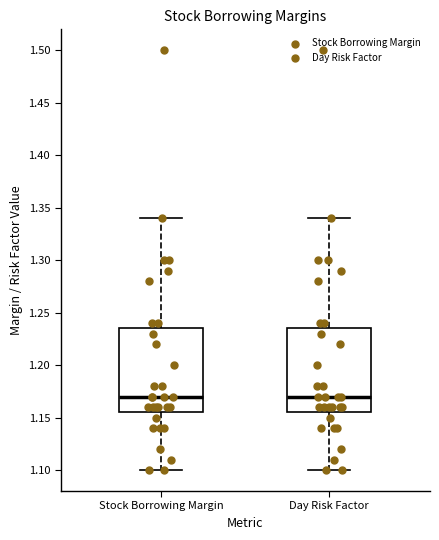

Reading left to right, transcribe this box plot: for each box, give where its median line is, the range the box spans, and where its two whiskers end, as read against the y-axis. The values are not printed on the chart, so give them approximately, as read against the axis.

Stock Borrowing Margin: median 1.170, box 1.155 to 1.235, whiskers 1.100 to 1.340
Day Risk Factor: median 1.170, box 1.155 to 1.235, whiskers 1.100 to 1.340